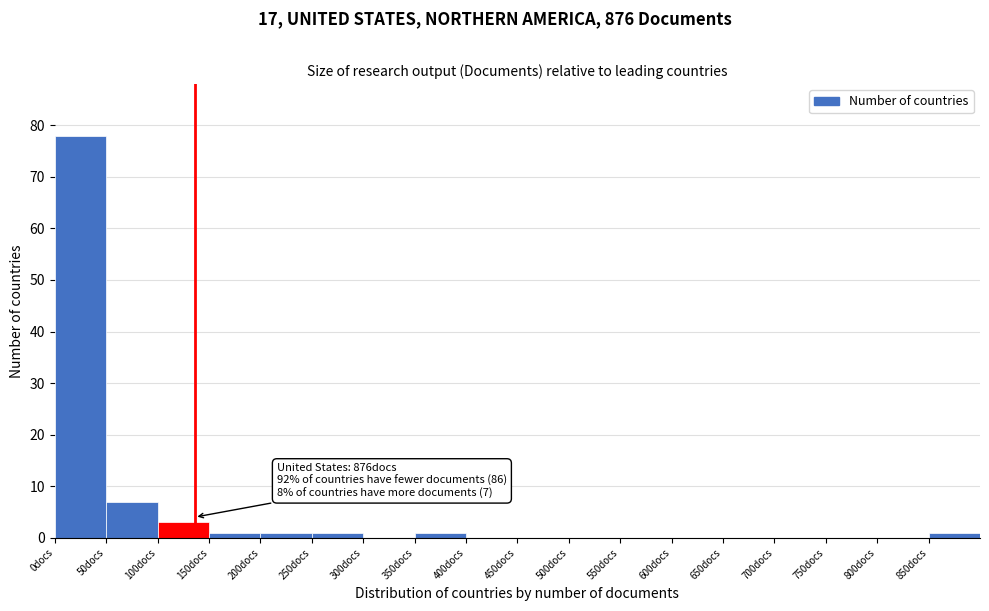

Over which range of the x-axis is the bar tallest?

0 to 50